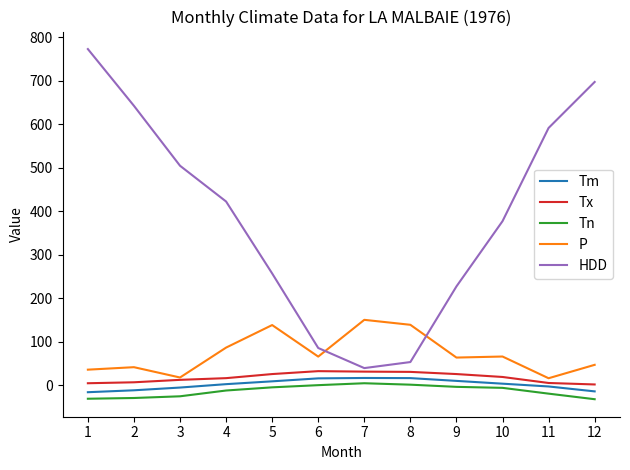

List the labels in order of HDD value, largest first.

1, 12, 2, 11, 3, 4, 10, 5, 9, 6, 8, 7